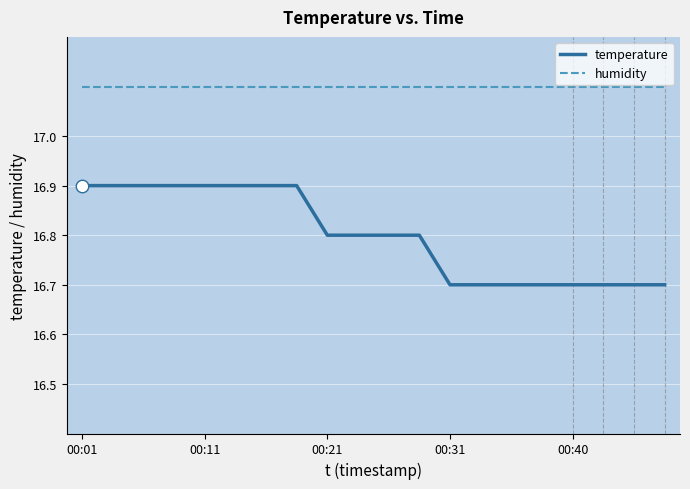

Reading left to right, extract all data points from this chart.

temperature: 16.9	16.9	16.9	16.9	16.9	16.9	16.9	16.9	16.8	16.8	16.8	16.8	16.7	16.7	16.7	16.7	16.7	16.7	16.7	16.7
humidity: 17.1	17.1	17.1	17.1	17.1	17.1	17.1	17.1	17.1	17.1	17.1	17.1	17.1	17.1	17.1	17.1	17.1	17.1	17.1	17.1